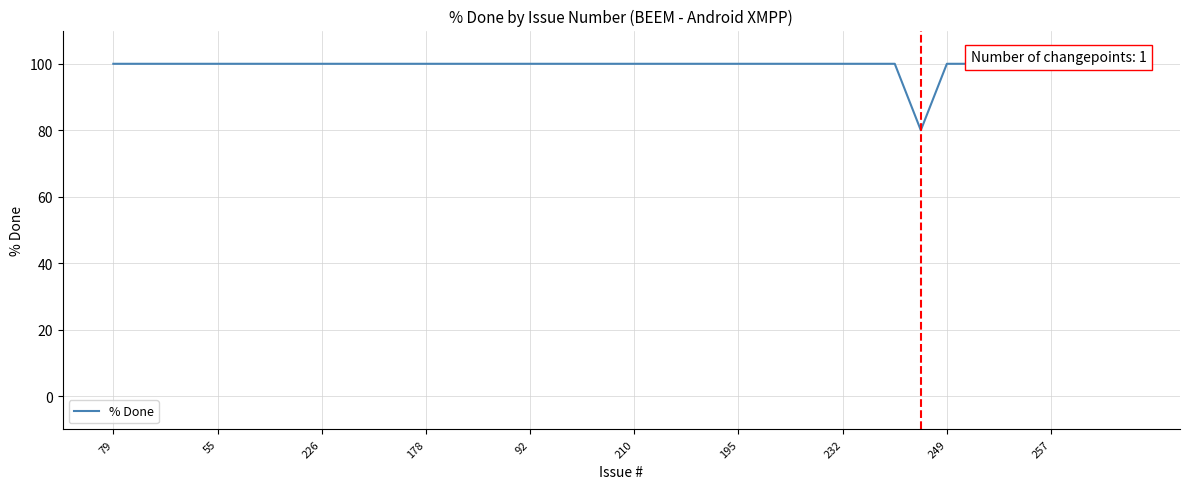

Count the number of data series in this chart.

1